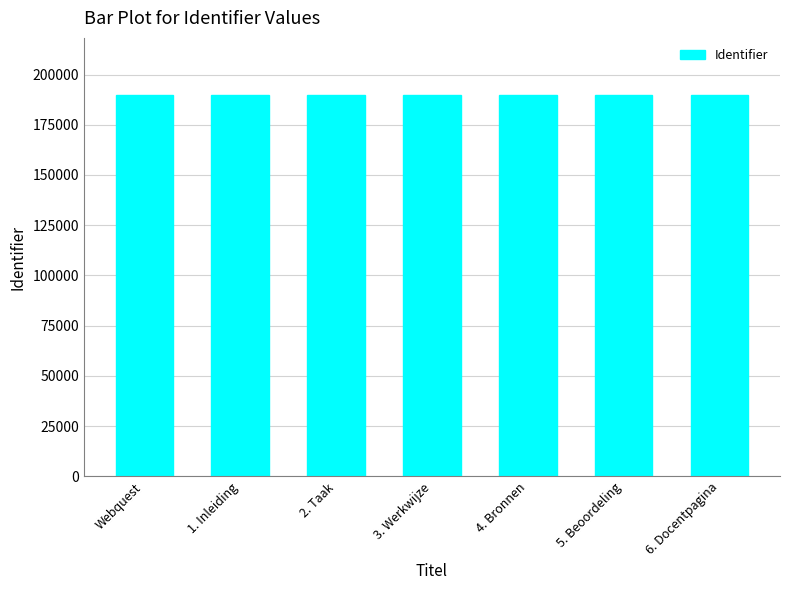

Approximately how many times larger is the value at 6. Docentpagina compared to 5. Beoordeling?

1.0